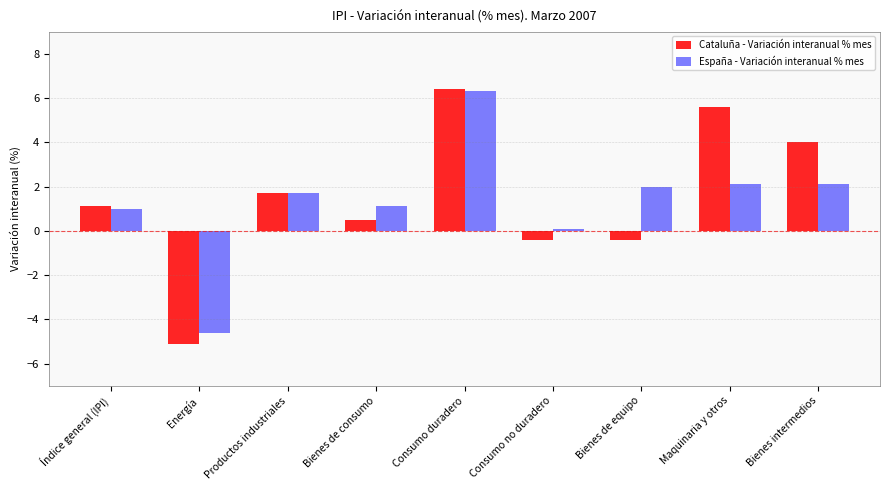

Which series changed the most between Energía and Consumo duradero?

Cataluña - Variación interanual % mes